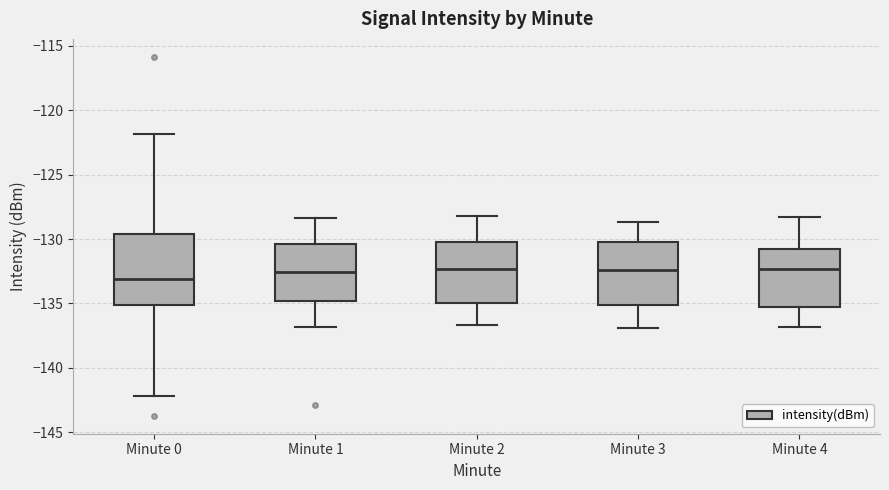

Where is the lower edge of the box for Minute 3 on the y-axis? The values are not printed on the chart, so give them approximately, as read against the axis.

-135.0